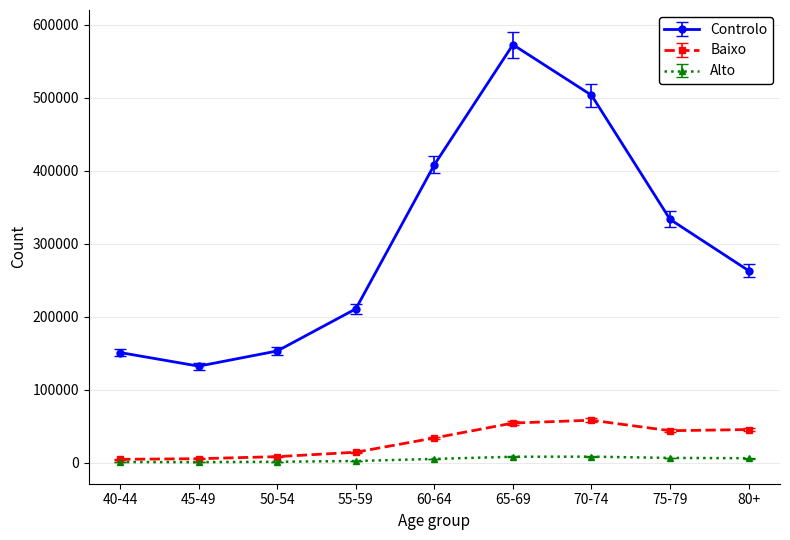

What is the difference between the maximum and minimum values in the Alto series?

7504